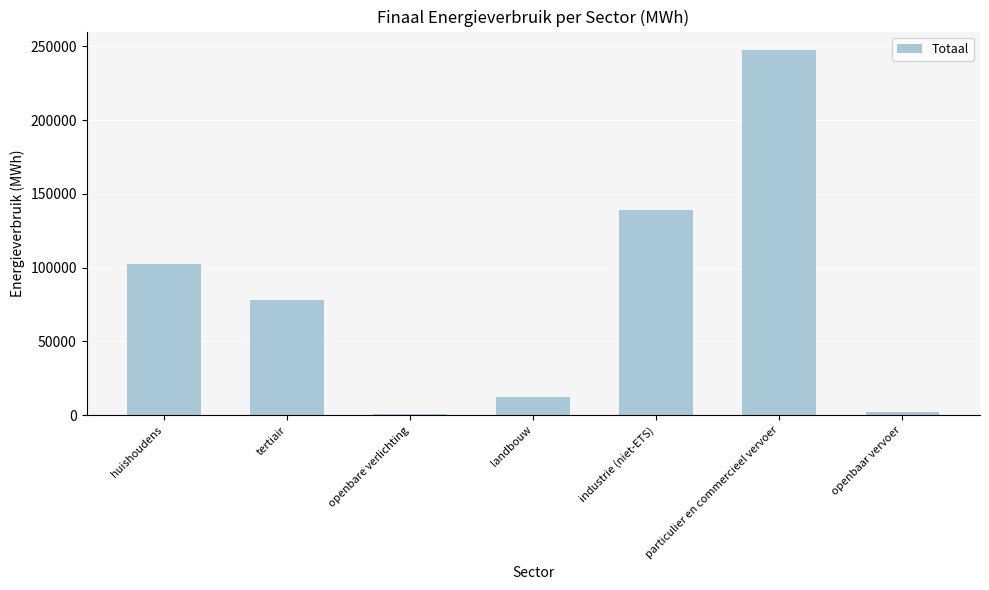

What is the difference between the second highest and second lowest values?

136528.7